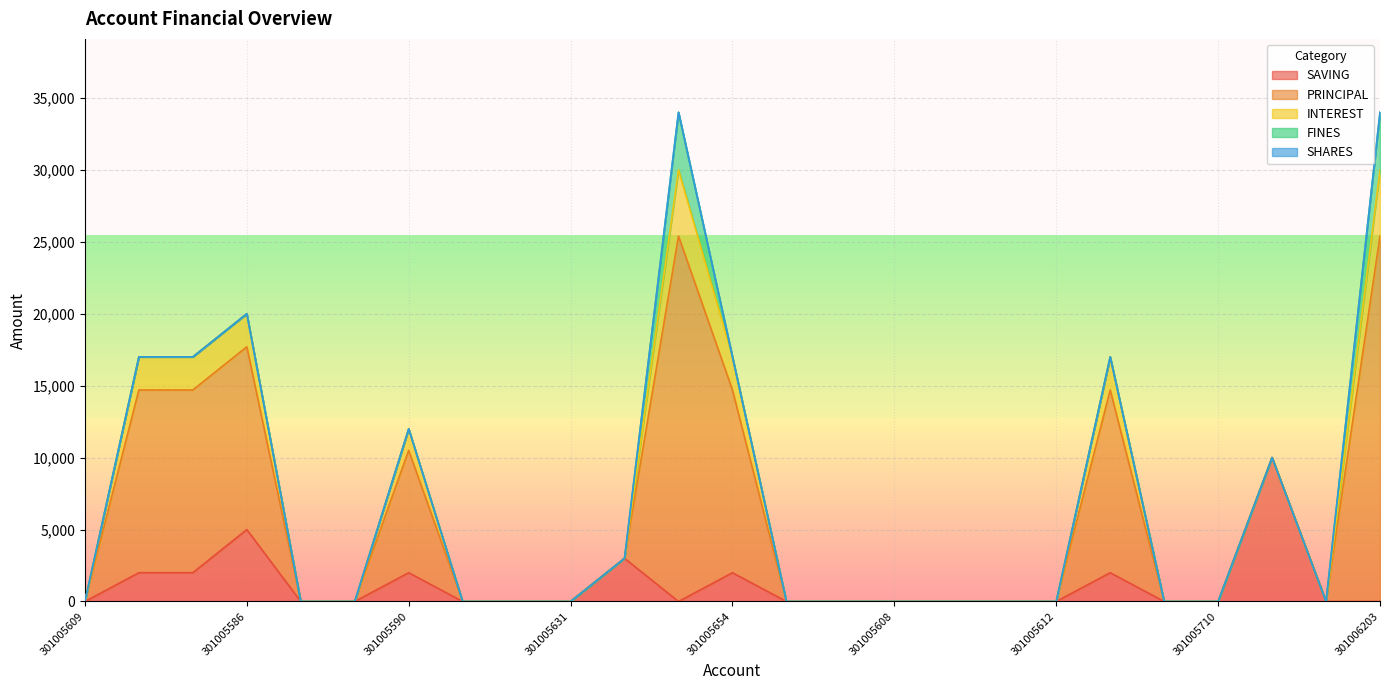

Where is SAVING nearest to the value 5000?

301005586